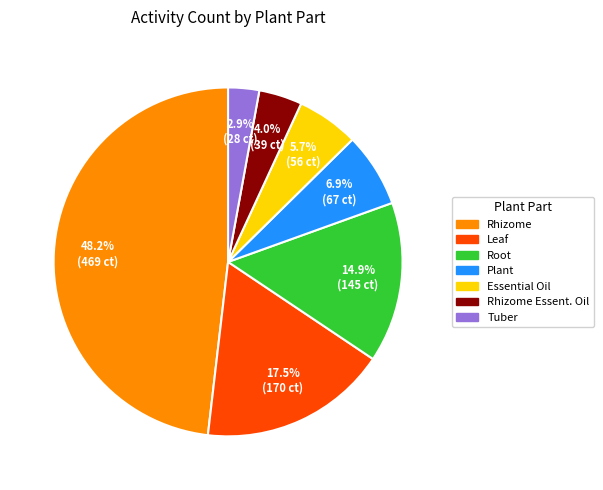

Does any single category account for the majority?

No